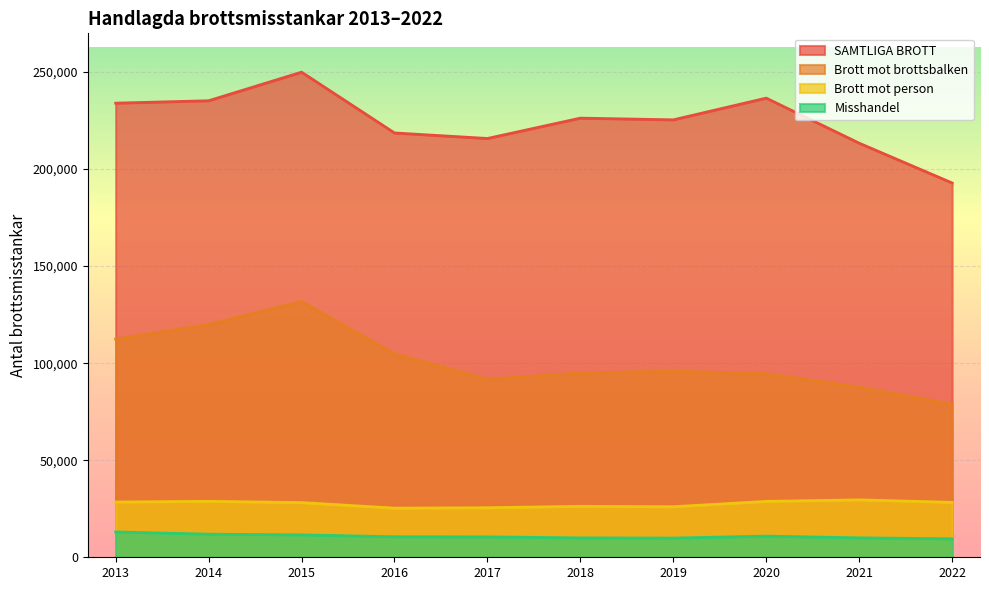

What is the sum of the Brott mot brottsbalken values at 2018 and 2021?

182558